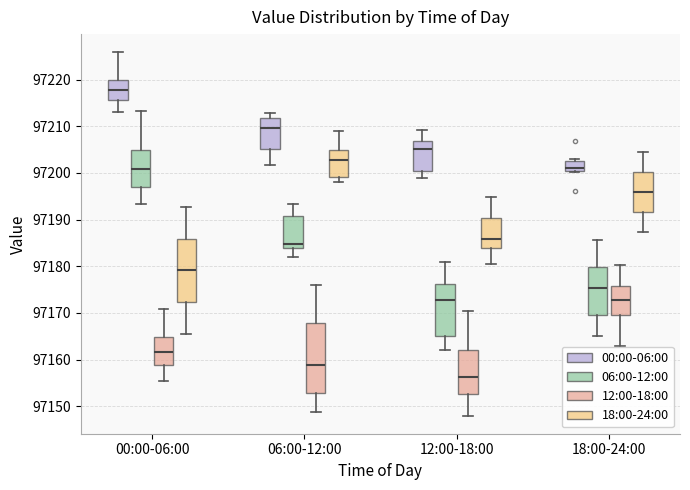

Reading left to right, transcribe this box plot: for each box, give where its median line is, the range the box spans, and where its two whiskers end, as read against the y-axis. The values are not printed on the chart, so give them approximately, as read against the axis.

00:00-06:00 (00:00-06:00): median 97218, box 97216 to 97220, whiskers 97213 to 97226
00:00-06:00 (06:00-12:00): median 97201, box 97197 to 97205, whiskers 97193 to 97213
00:00-06:00 (12:00-18:00): median 97162, box 97159 to 97165, whiskers 97156 to 97171
00:00-06:00 (18:00-24:00): median 97179, box 97172 to 97186, whiskers 97166 to 97193
06:00-12:00 (00:00-06:00): median 97210, box 97205 to 97212, whiskers 97202 to 97213
06:00-12:00 (06:00-12:00): median 97185, box 97184 to 97191, whiskers 97182 to 97193
06:00-12:00 (12:00-18:00): median 97159, box 97153 to 97168, whiskers 97149 to 97176
06:00-12:00 (18:00-24:00): median 97203, box 97199 to 97205, whiskers 97198 to 97209
12:00-18:00 (00:00-06:00): median 97205, box 97200 to 97207, whiskers 97199 to 97209
12:00-18:00 (06:00-12:00): median 97173, box 97165 to 97176, whiskers 97162 to 97181
12:00-18:00 (12:00-18:00): median 97156, box 97153 to 97162, whiskers 97148 to 97170
12:00-18:00 (18:00-24:00): median 97186, box 97184 to 97190, whiskers 97181 to 97195
18:00-24:00 (00:00-06:00): median 97201, box 97200 to 97203, whiskers 97200 to 97203 (just above the box's upper edge)
18:00-24:00 (06:00-12:00): median 97175, box 97170 to 97180, whiskers 97165 to 97186
18:00-24:00 (12:00-18:00): median 97173, box 97169 to 97176, whiskers 97163 to 97180
18:00-24:00 (18:00-24:00): median 97196, box 97192 to 97200, whiskers 97187 to 97205